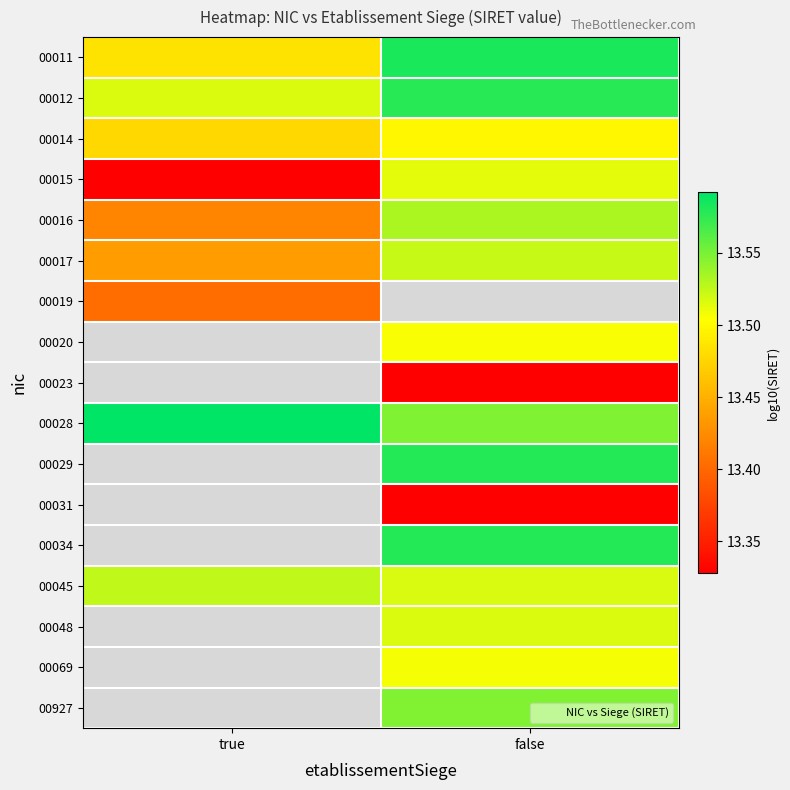

True or false: 00014 has a value of 13.5 at false.

True